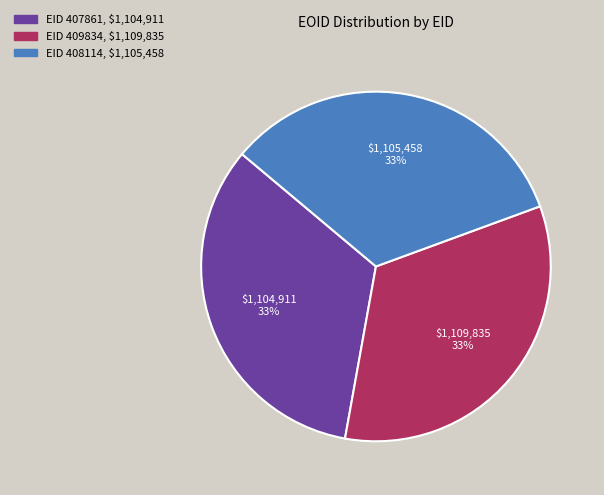

Does any single category account for the majority?

No